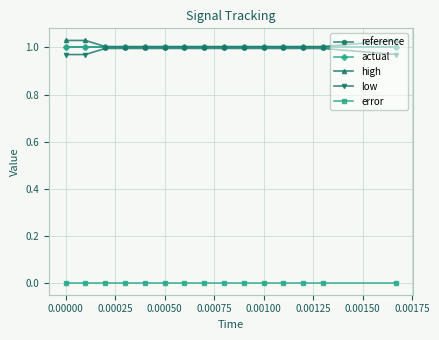

What are all the series names shown in the legend?

reference, actual, high, low, error